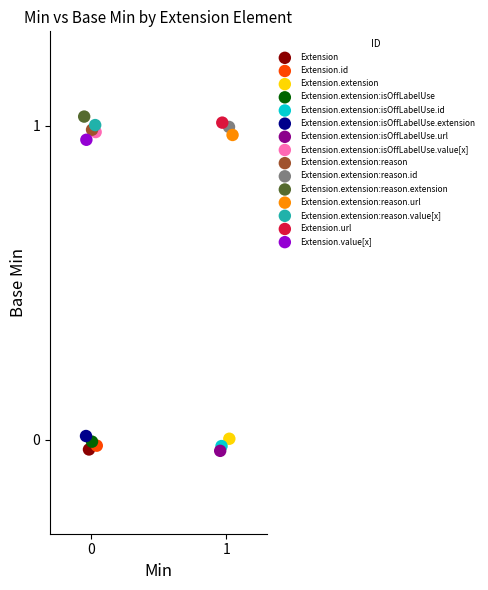

What are all the series names shown in the legend?

Extension, Extension.id, Extension.extension, Extension.extension:isOffLabelUse, Extension.extension:isOffLabelUse.id, Extension.extension:isOffLabelUse.extension, Extension.extension:isOffLabelUse.url, Extension.extension:isOffLabelUse.value[x], Extension.extension:reason, Extension.extension:reason.id, Extension.extension:reason.extension, Extension.extension:reason.url, Extension.extension:reason.value[x], Extension.url, Extension.value[x]